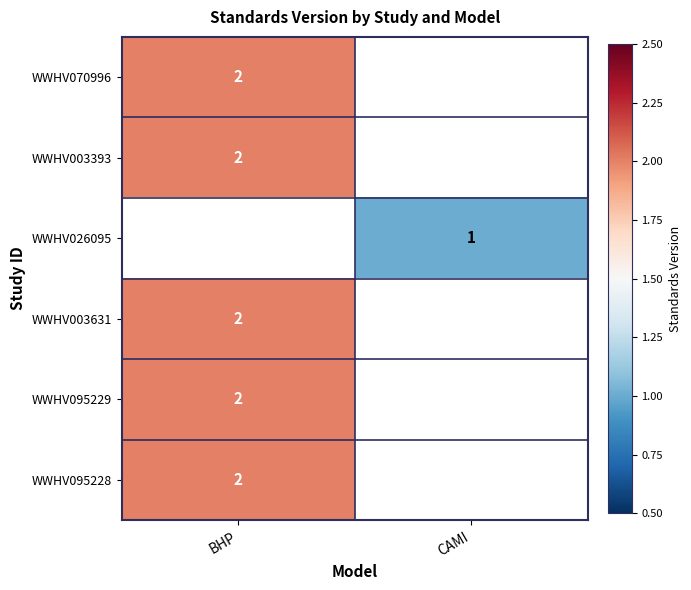

Rank the series at BHP from highest to lowest value.

WWHV070996, WWHV003393, WWHV026095, WWHV003631, WWHV095229, WWHV095228